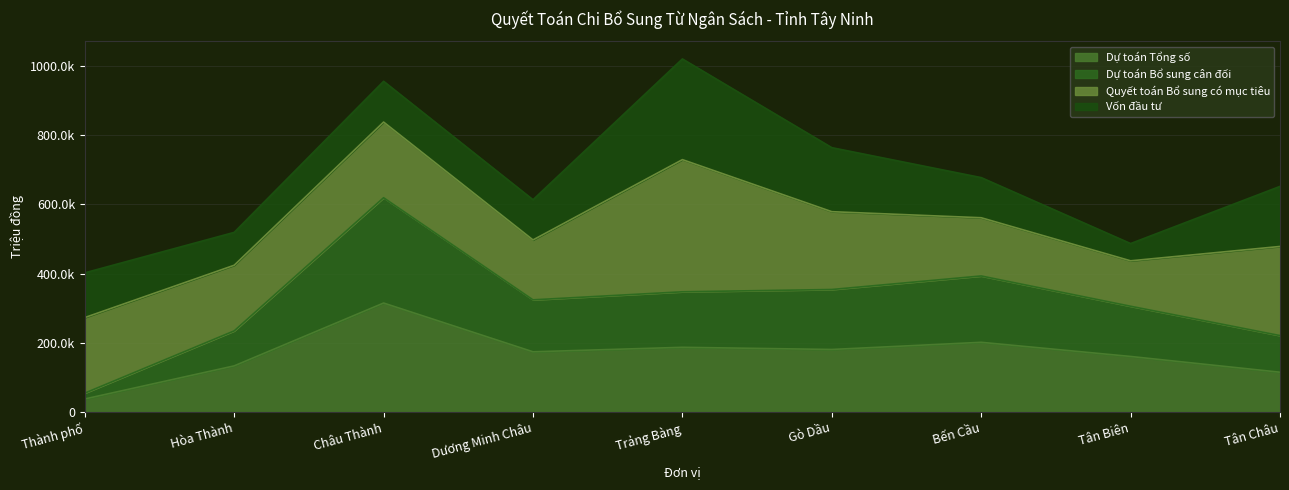

True or false: Dự toán Bổ sung cân đối and Dự toán Tổng số cross at least once.

False